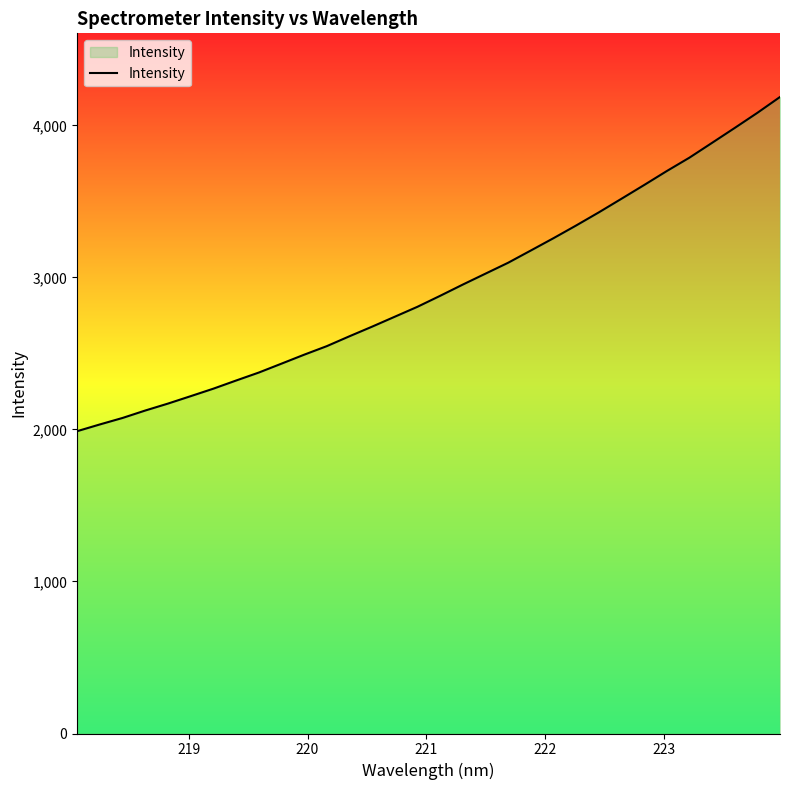

Does the chart display data point markers on the line(s)?

No